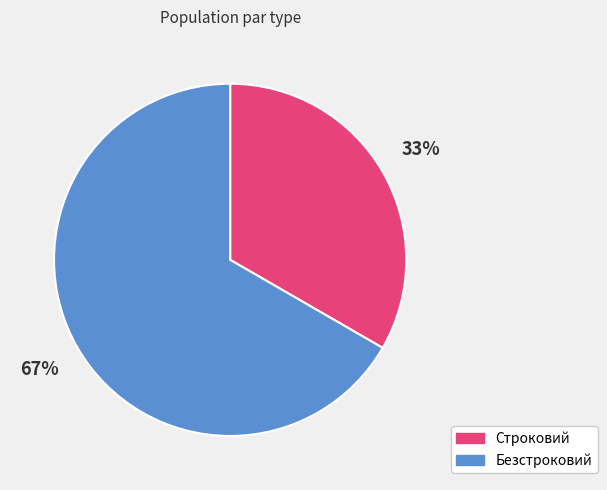

To the nearest percent, what is the average slice percentage?

50%